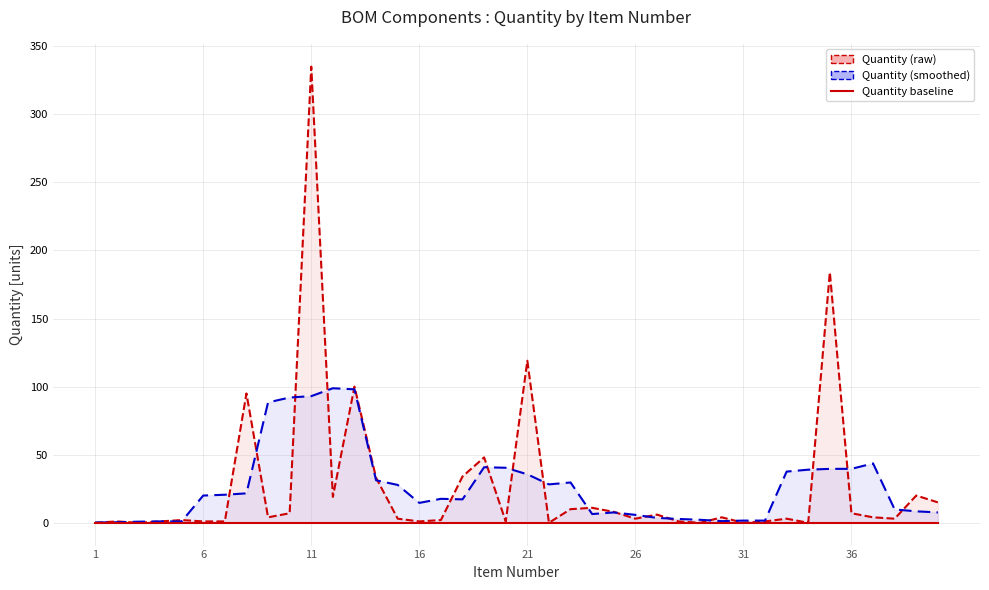

Which series has the largest range (max minus min)?

Quantity (raw)